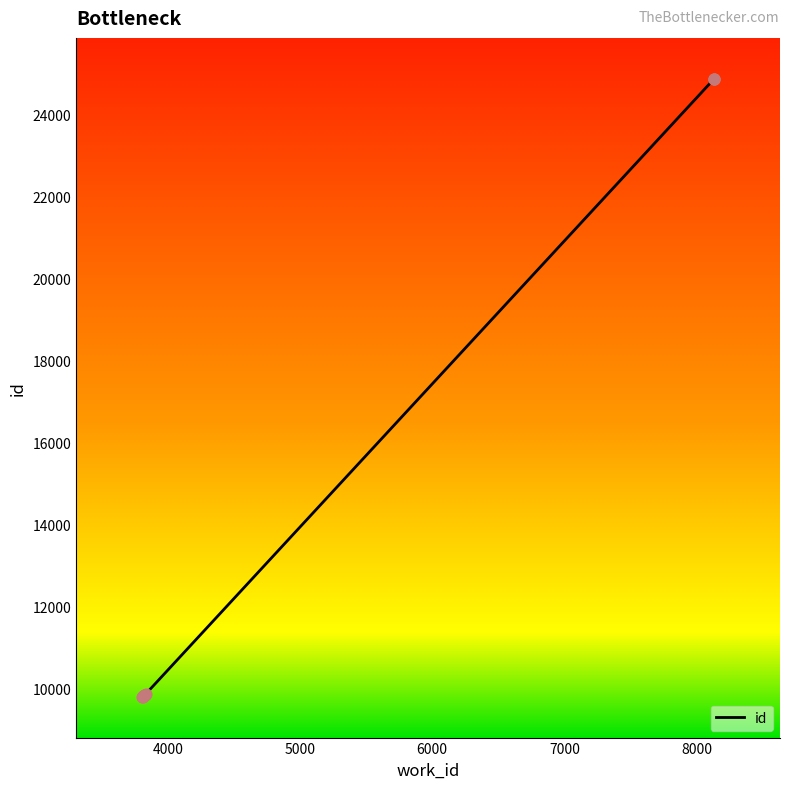

Approximately how many times larger is the value at 8131 compared to 3812?

2.5